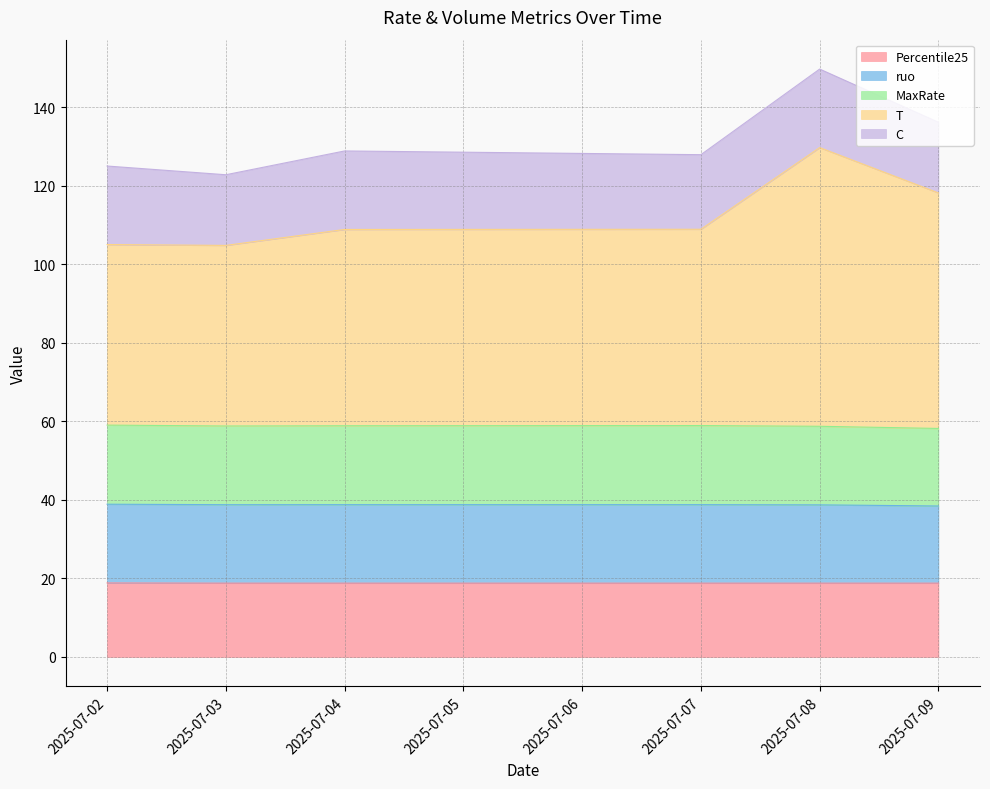

What is the total value across all series at 2025-07-03?

122.8